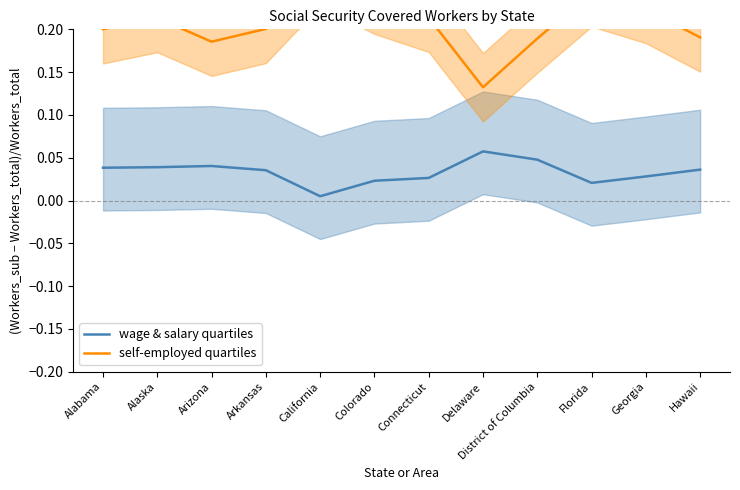

What is the spread (max minus min) of values at Hawaii?

0.2